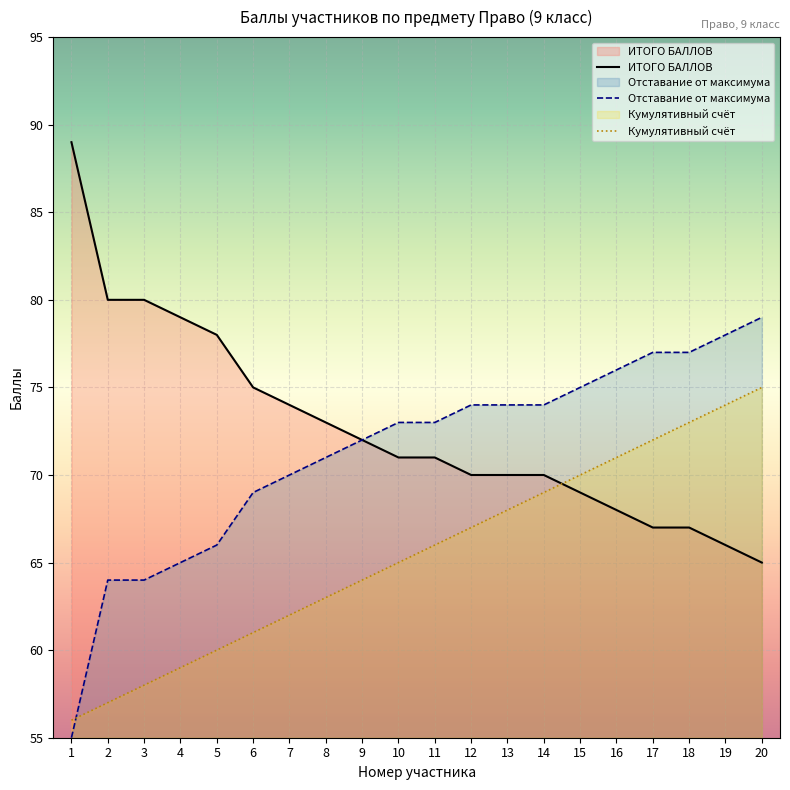

At which label does ИТОГО БАЛЛОВ reach its minimum?

20